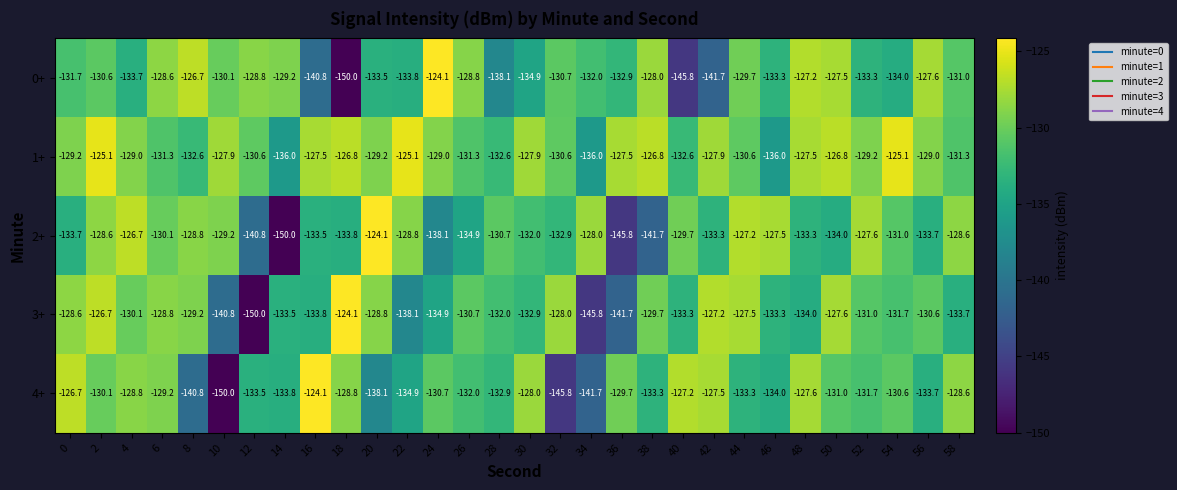

Which category has the highest value in the 3+ series?

18